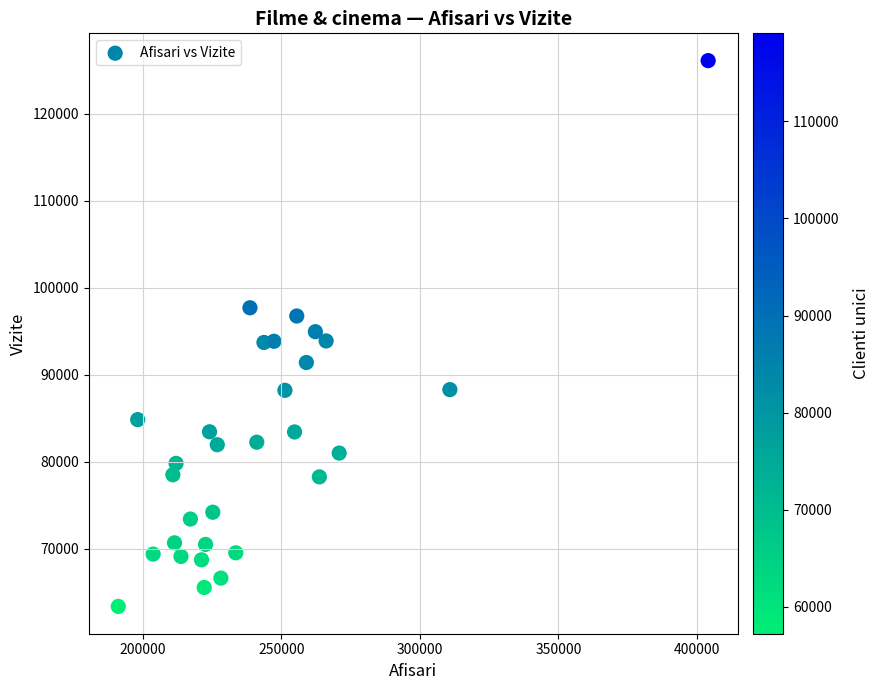

What is the range of X values (max minus min)?

212960